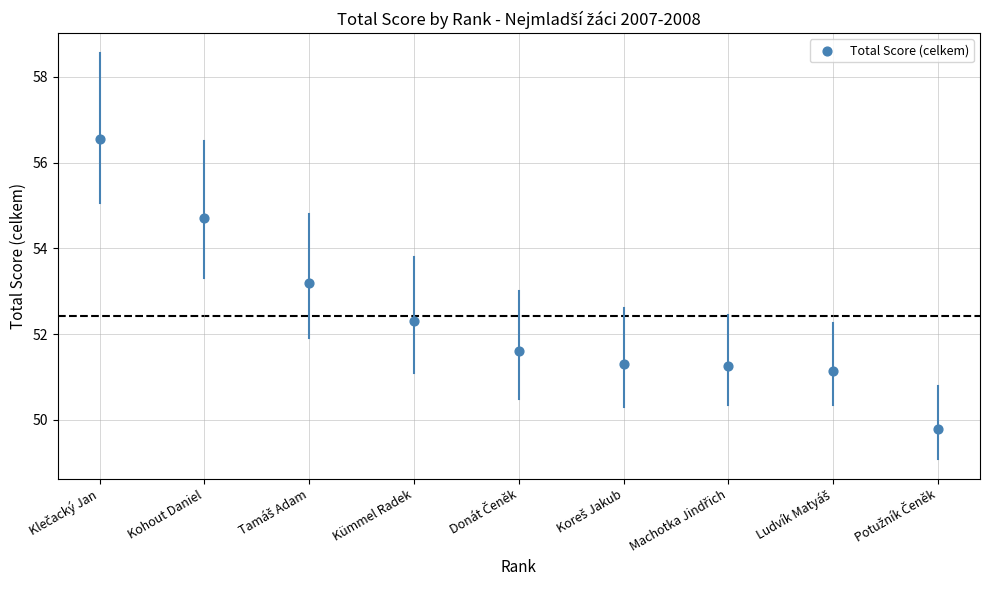

What is the average X value?

5.0